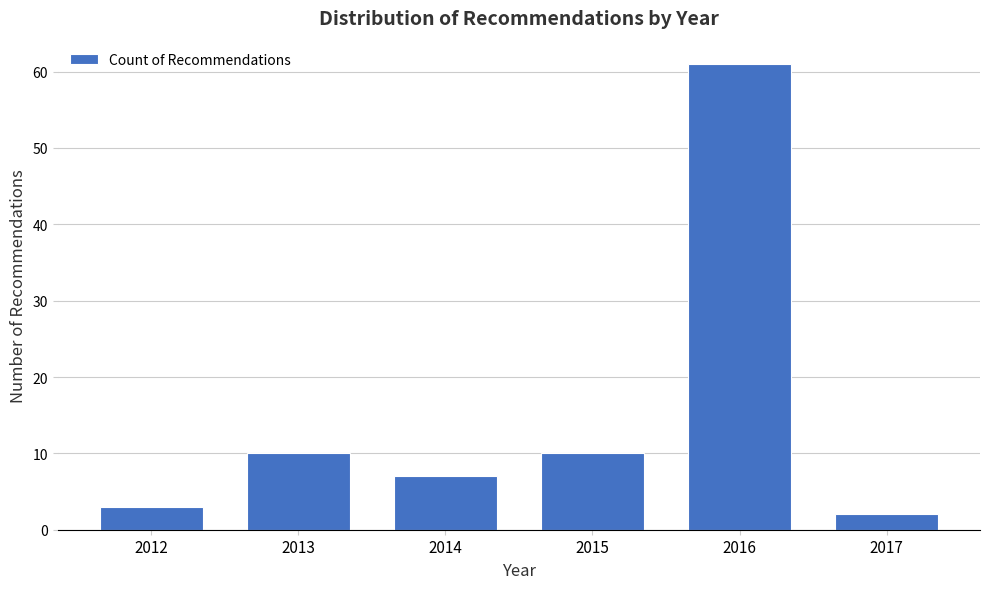

Reading left to right, list every bar in this chart as the range it spans on the x-axis followed by its height. The values are not printed on the chart, so give them approximately, as read against the axis.

2011.5 to 2012.5: 3
2012.5 to 2013.5: 10
2013.5 to 2014.5: 7
2014.5 to 2015.5: 10
2015.5 to 2016.5: 61
2016.5 to 2017.5: 2